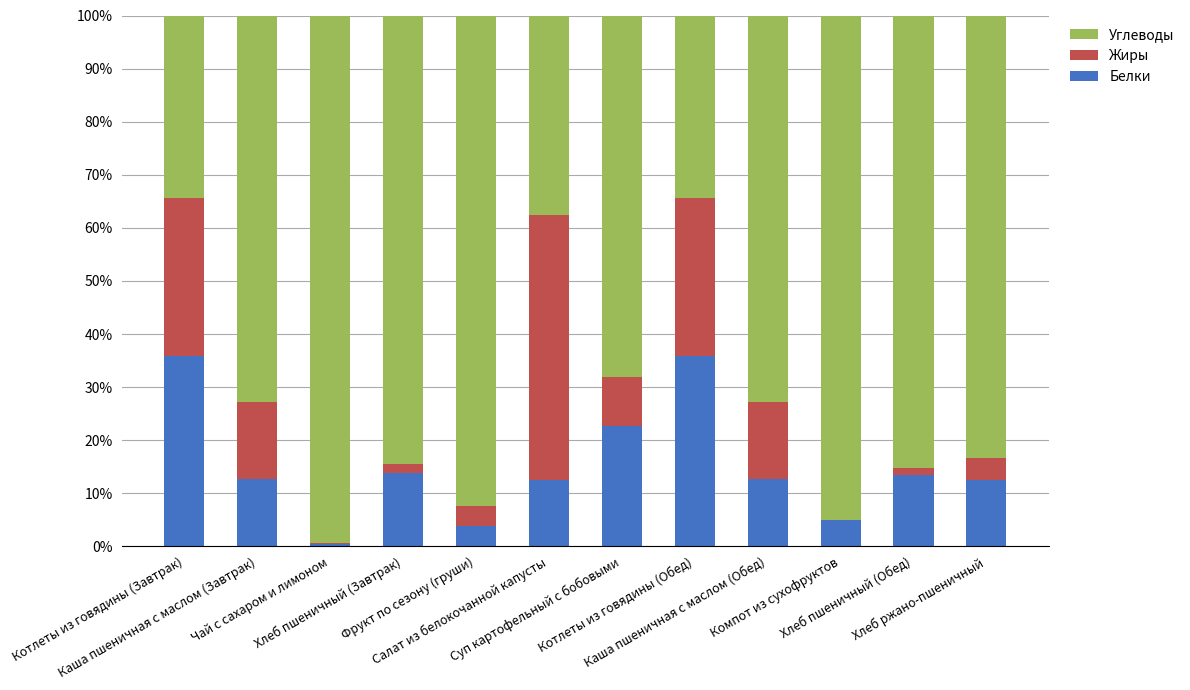

Where is Жиры nearest to the value 25?

Котлеты из говядины (Завтрак)